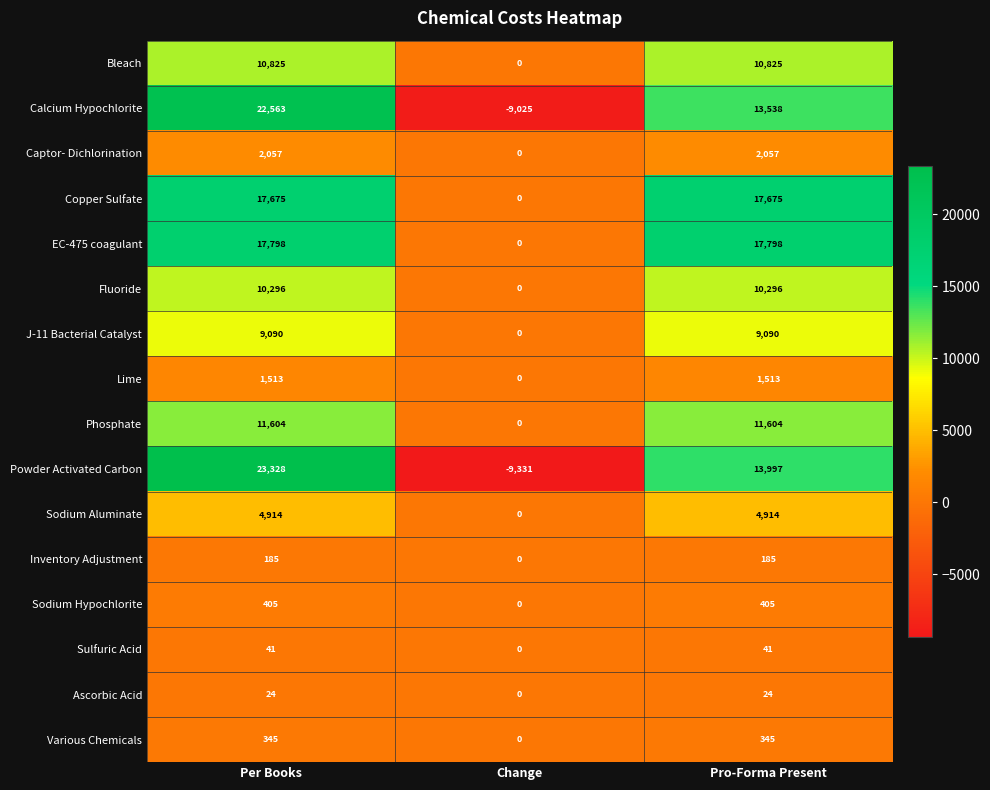

True or false: Copper Sulfate has a value of 17675 at Pro-Forma Present.

True